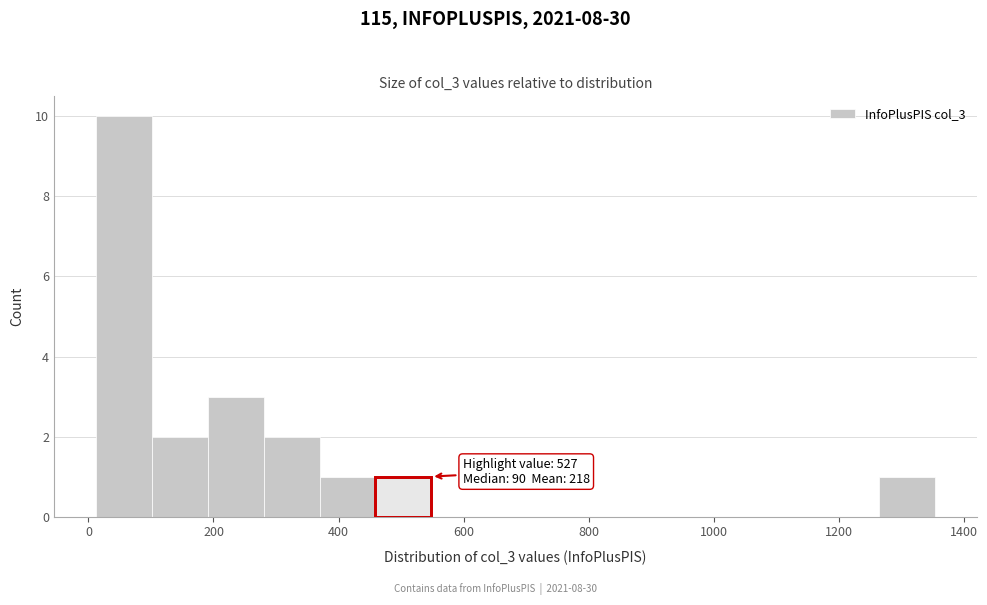

Over which range of the x-axis is the bar tallest?

20 to 100